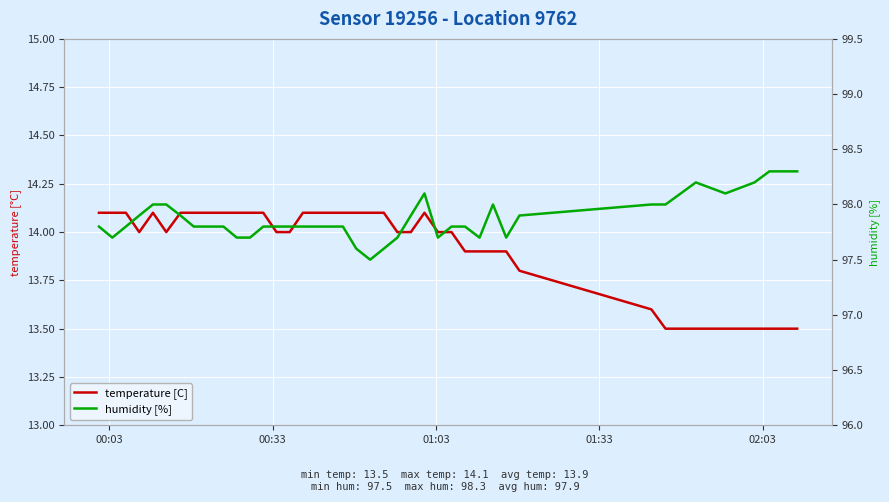

At how many categories does at least one series exceed 32?

40